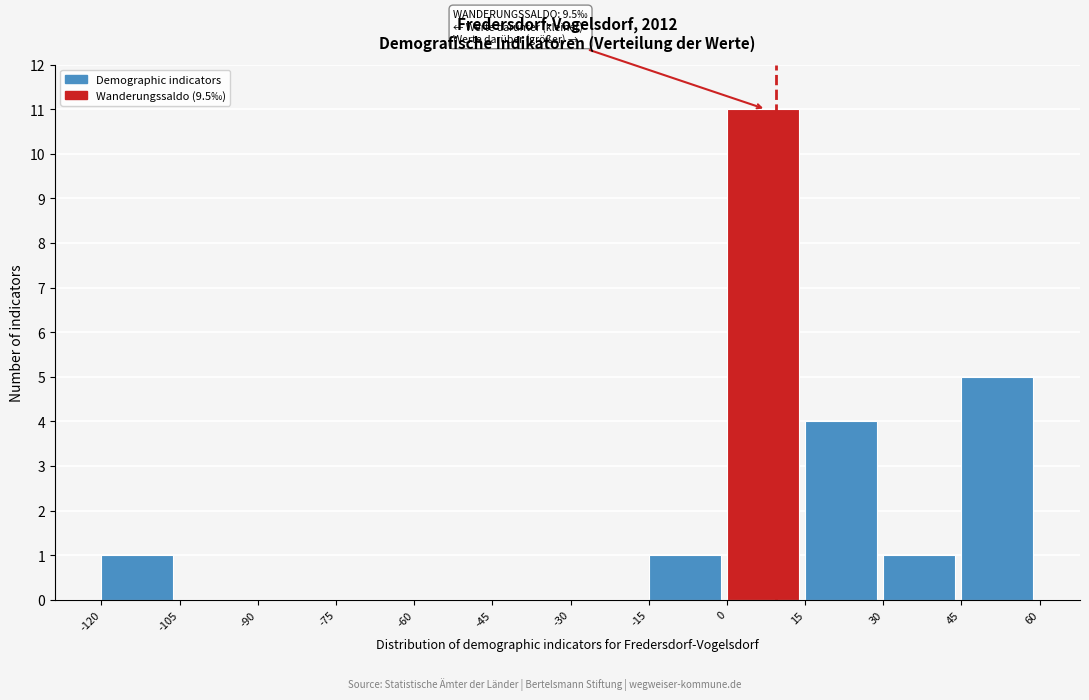

Which range on the x-axis has the tallest bar?

0 to 15